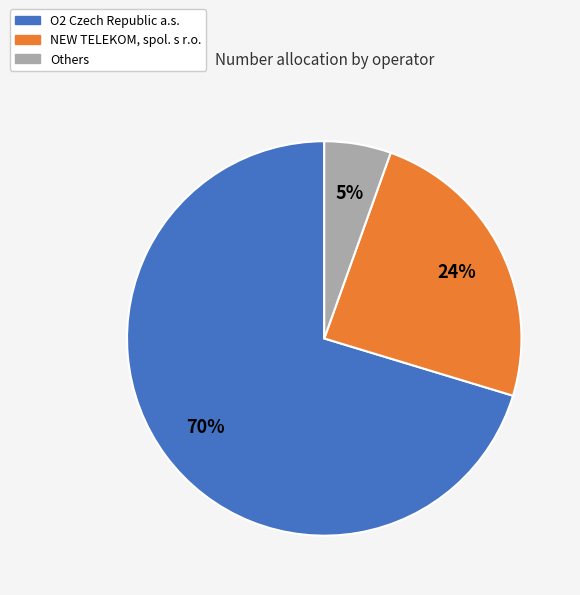

Does any single category account for the majority?

Yes